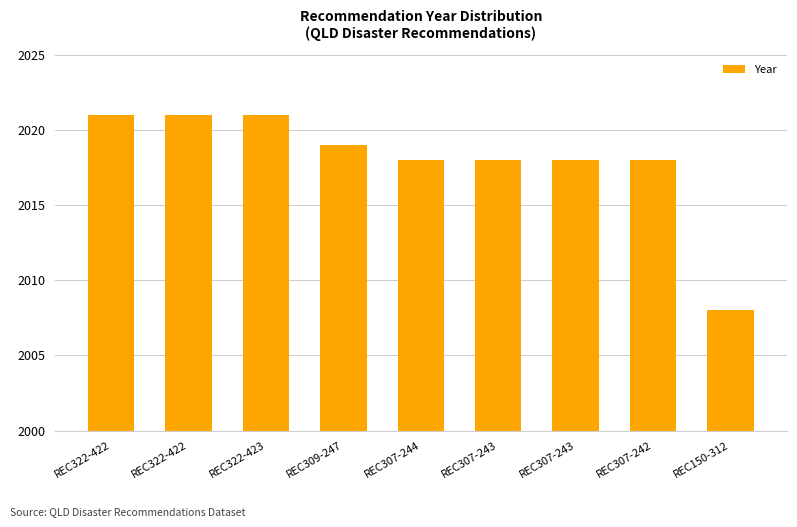

What is the average value?

2018